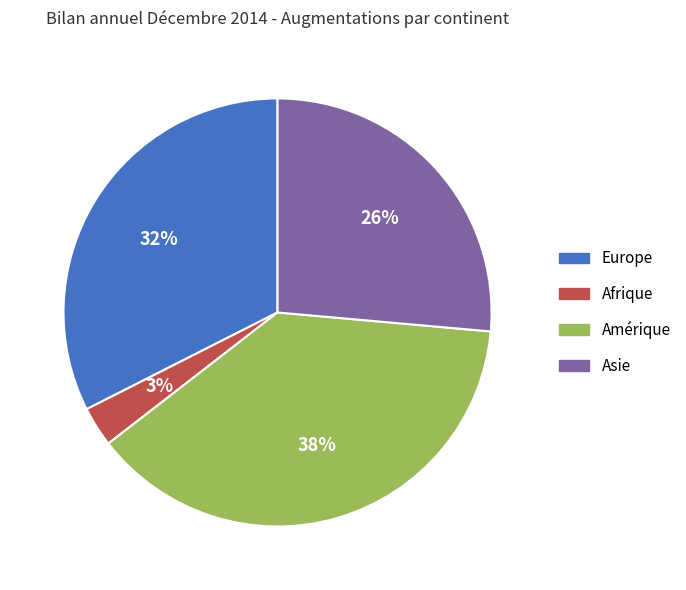

Is Europe the majority of the pie?

No